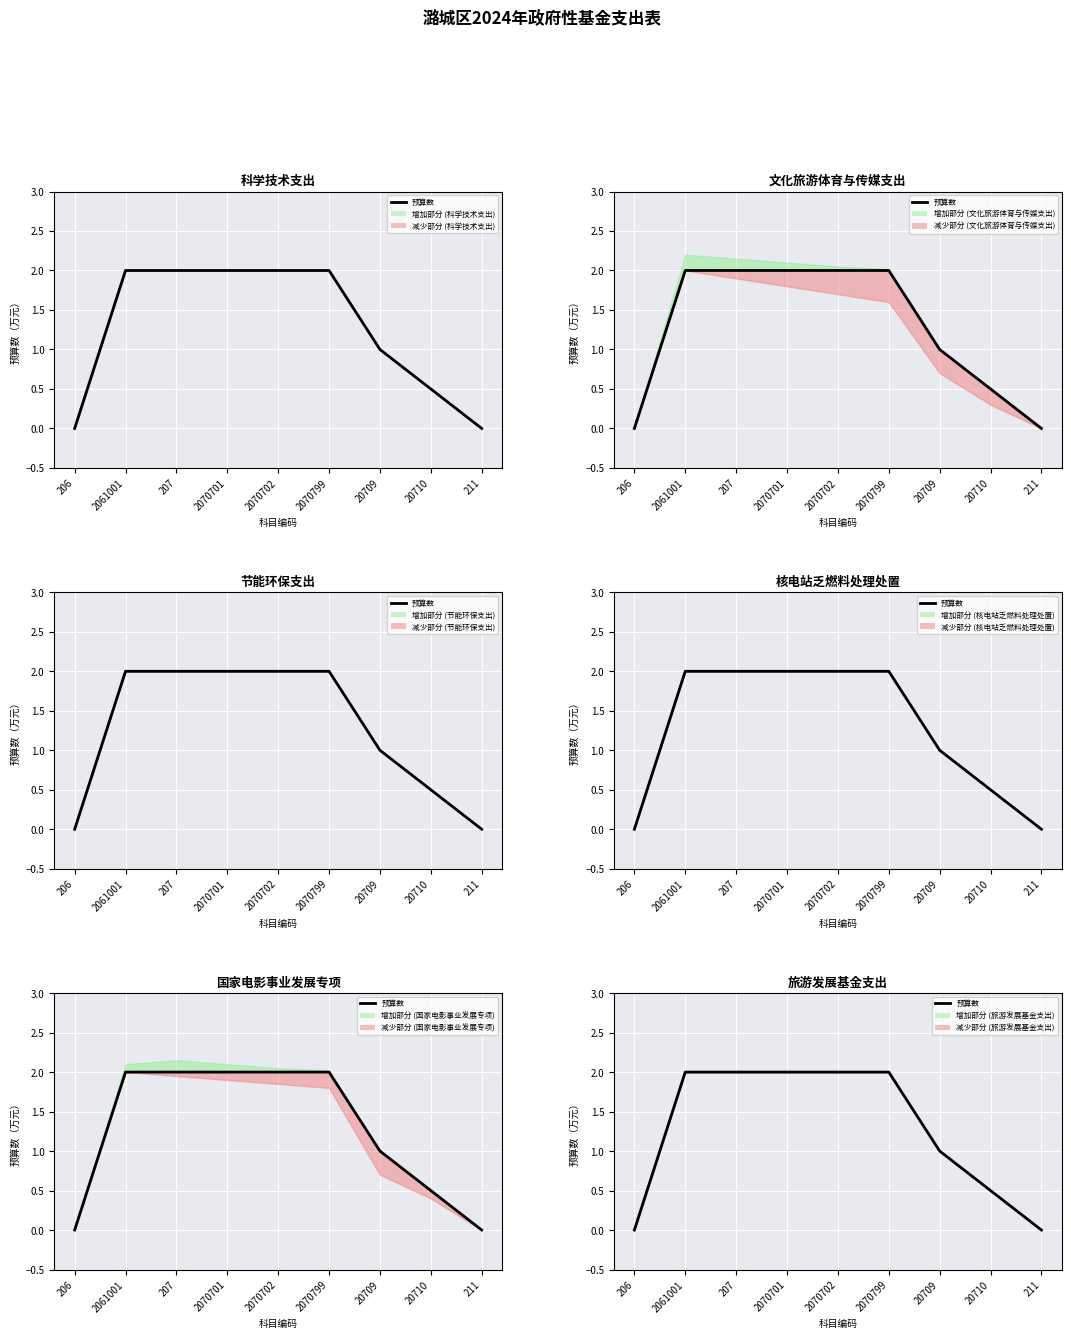

What is the difference between the values at 207 and 211?

2.0